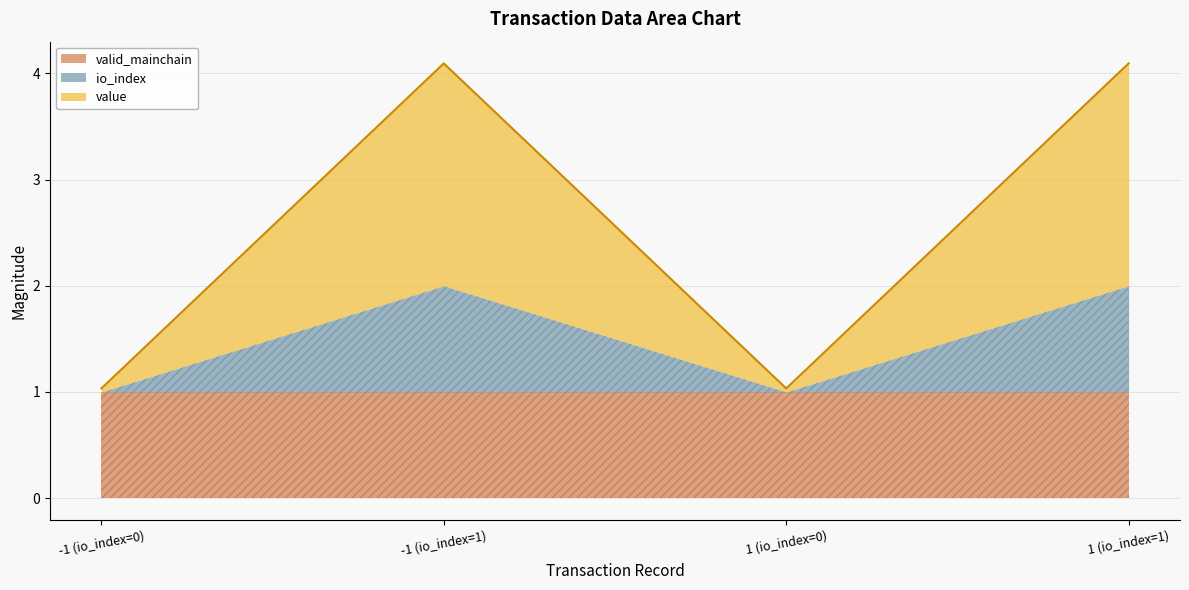

True or false: valid_mainchain has more than 0 interior local peaks.

False